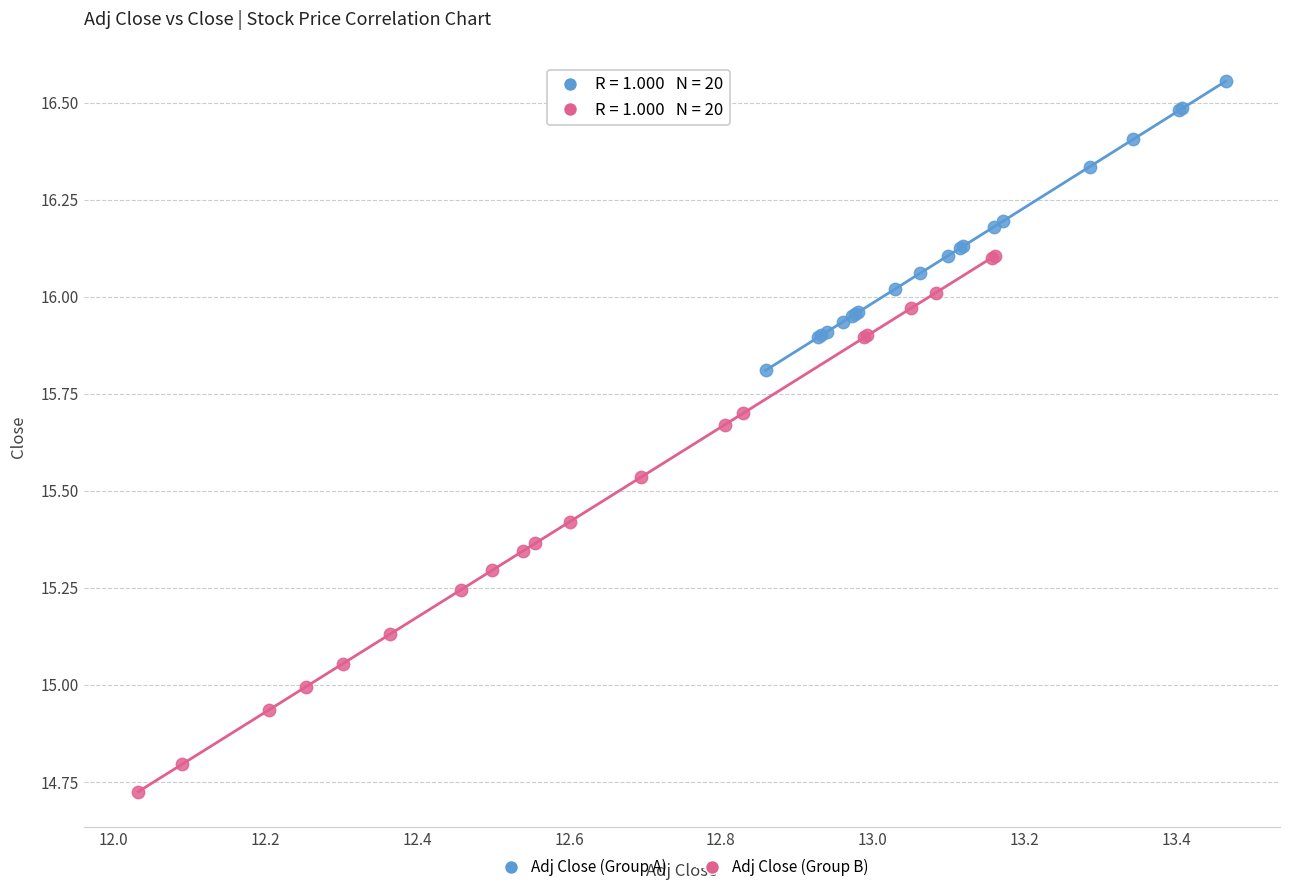

What are all the series names shown in the legend?

Adj Close (Group A), Adj Close (Group B)